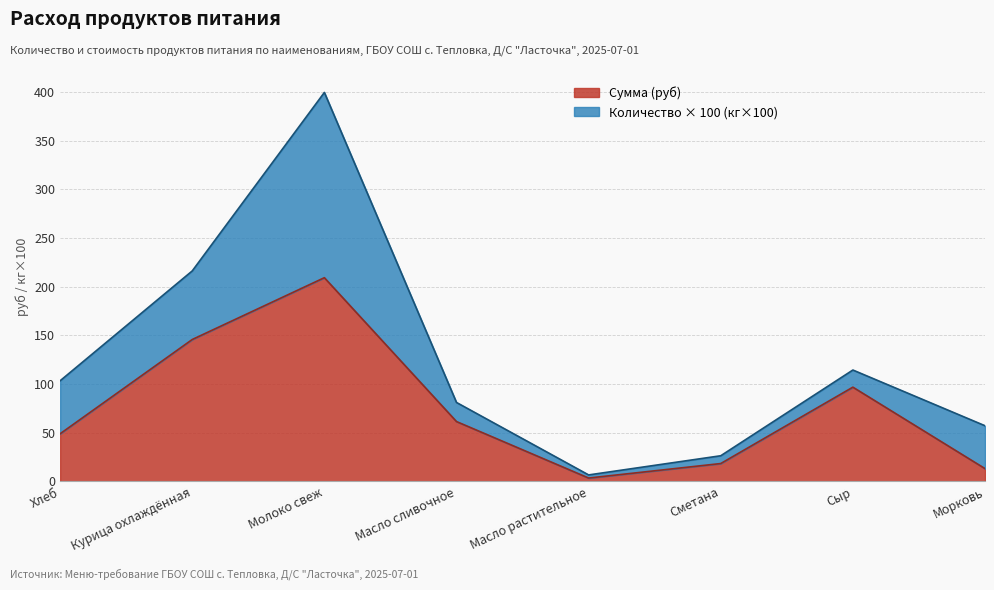

What is the sum of all values?

597.3